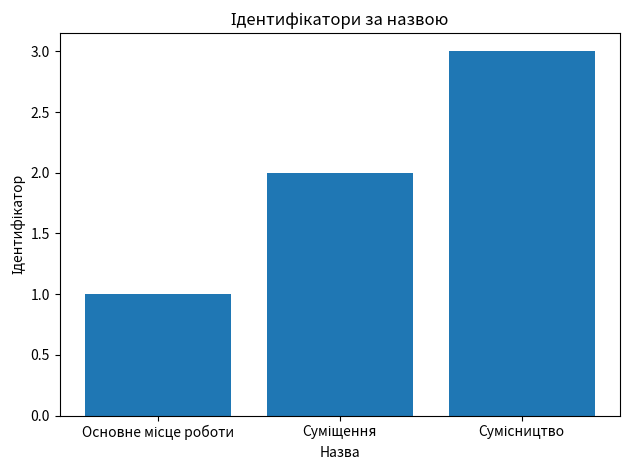

What is the greatest value displayed?

3